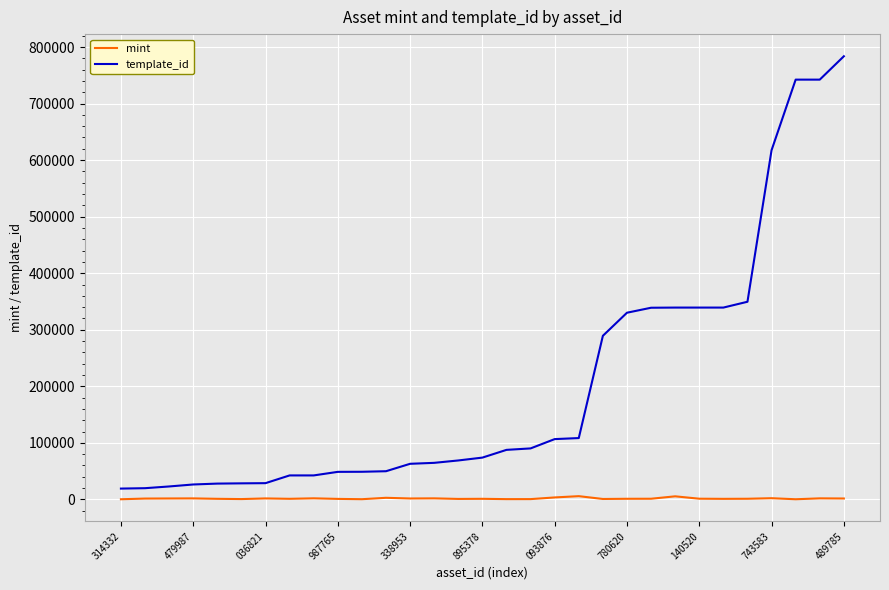

True or false: template_id and mint intersect in this chart.

False